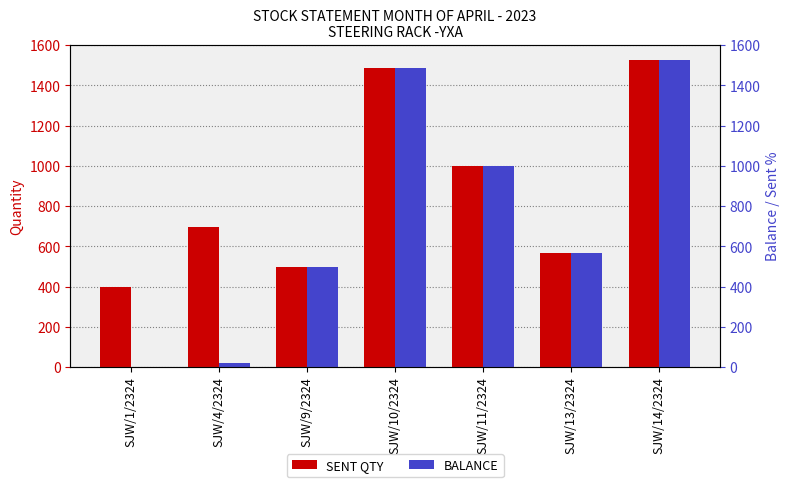

Is it true that BALANCE equals 882 at SJW/14/2324?

False